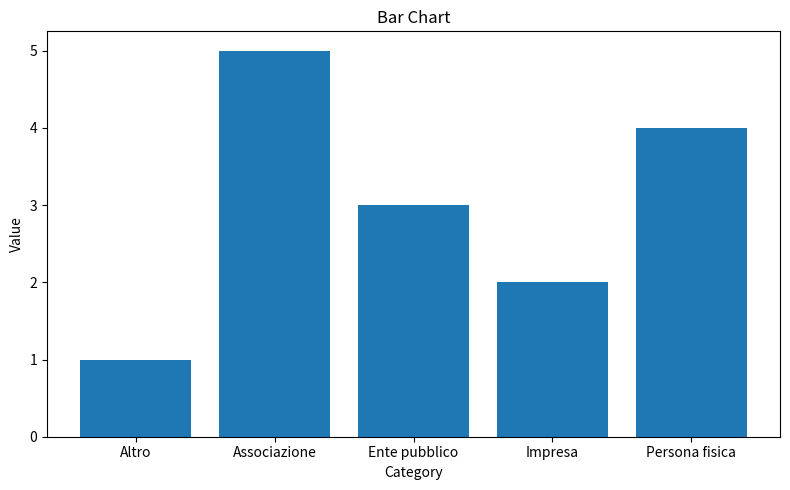

What is the average value?

3